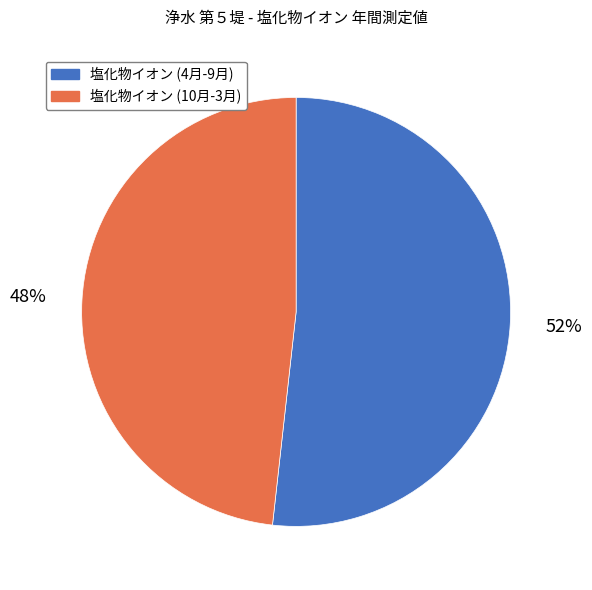

To the nearest percent, what is the average slice percentage?

50%